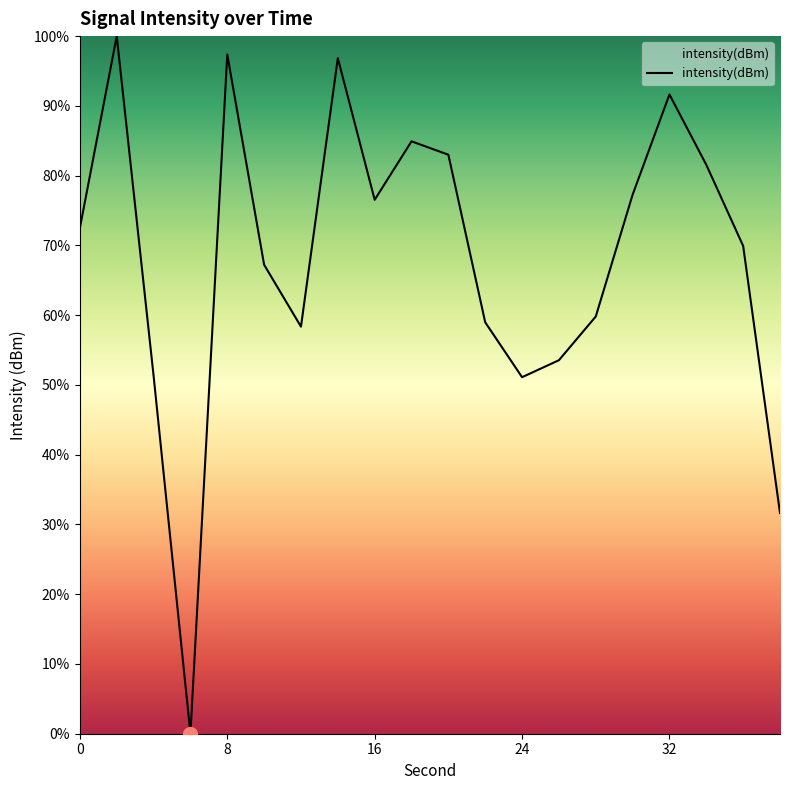

What is the greatest value displayed?

100.0